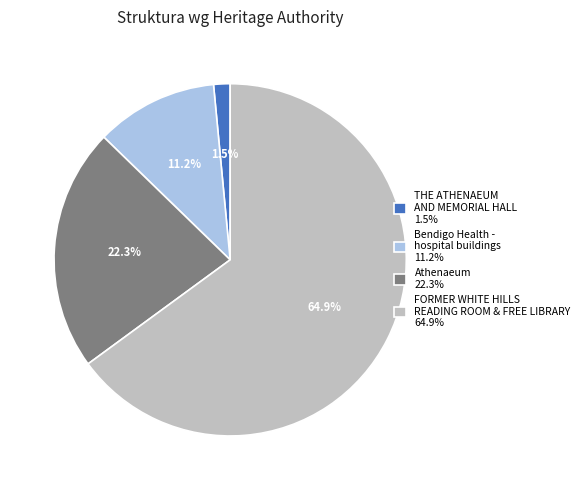

Rank the categories by value from lowest to highest.

THE ATHENAEUM AND MEMORIAL HALL, Bendigo Health - hospital buildings, Athenaeum, FORMER WHITE HILLS READING ROOM & FREE LIBRARY